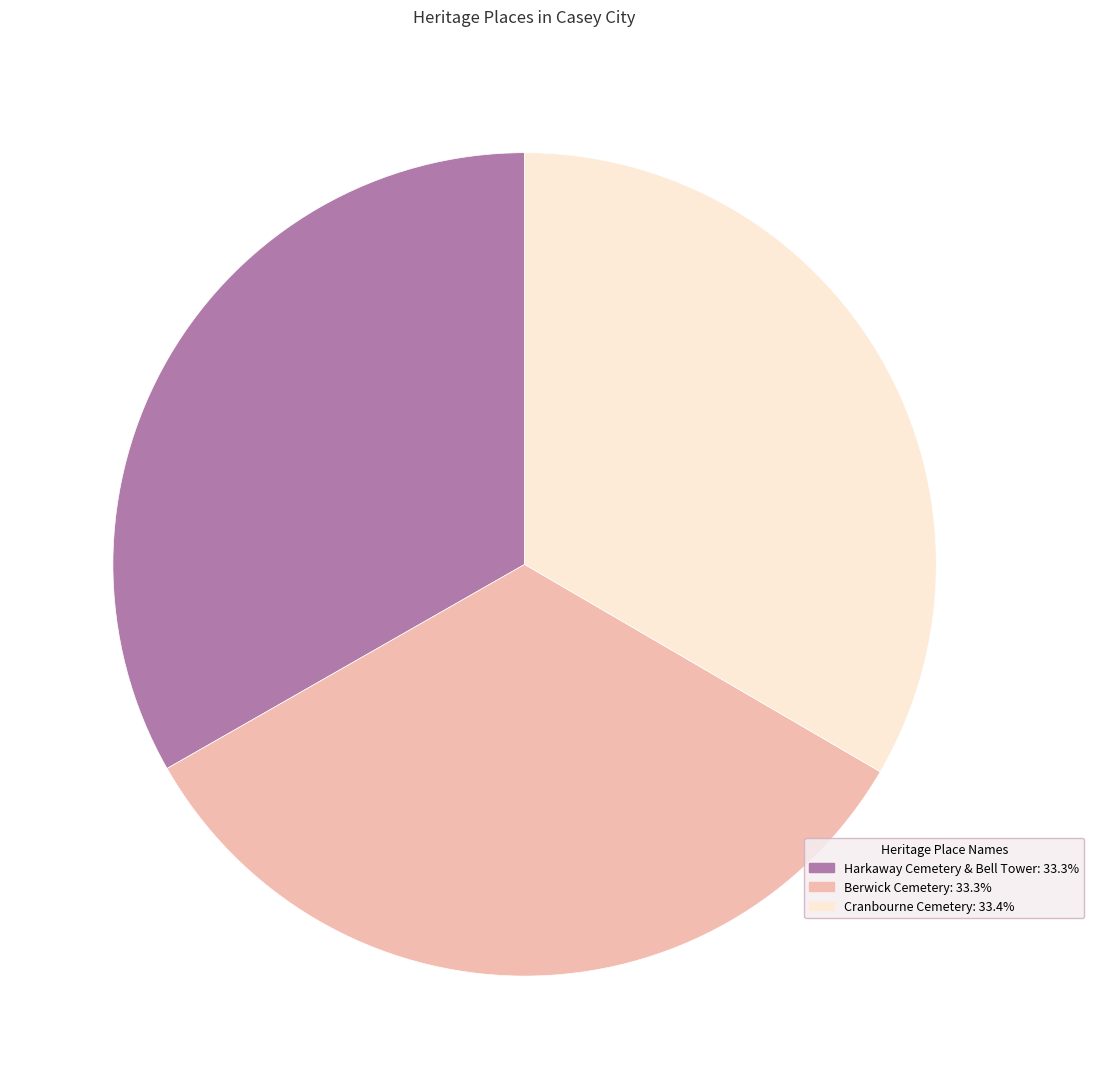

Is there any slice that represents more than half of the pie?

No